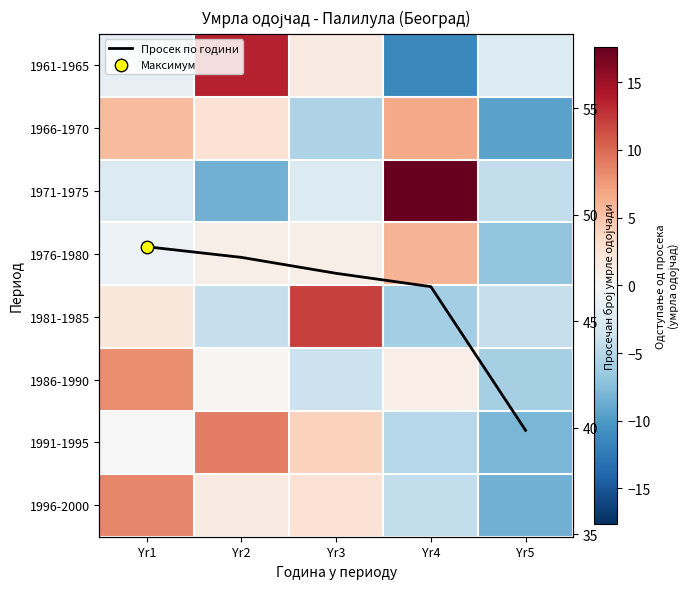

What is the maximum value for 1996-2000?

8.6